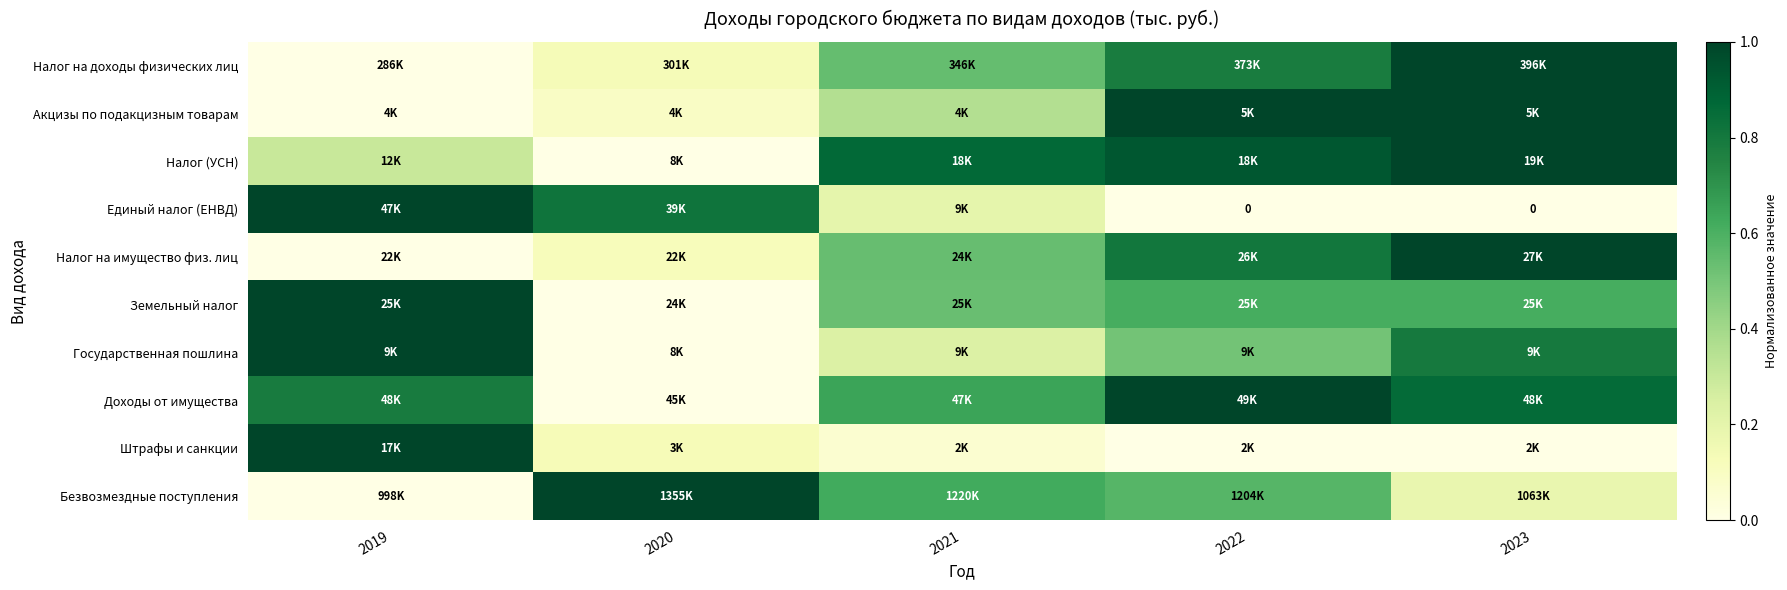

What is the difference between the Налог на имущество физ. лиц values at 2022 and 2021?

0.3